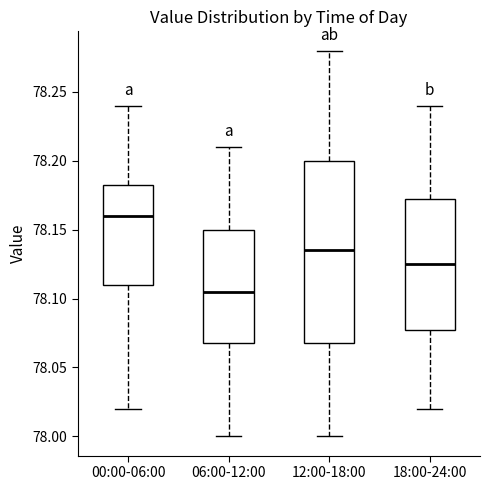

Which box has the highest median line?

00:00-06:00